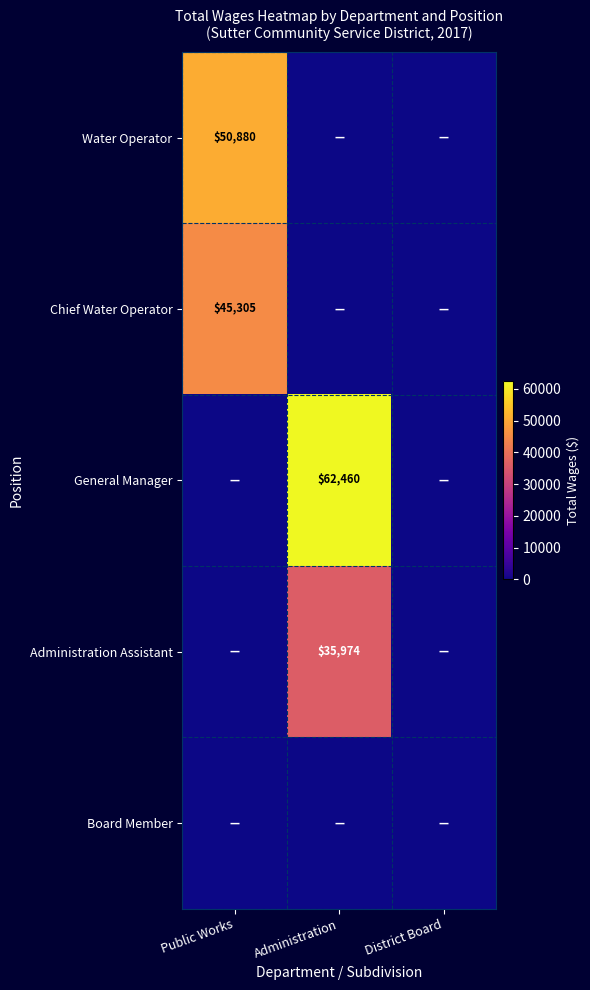

Is it true that General Manager equals 62460 at Administration?

True